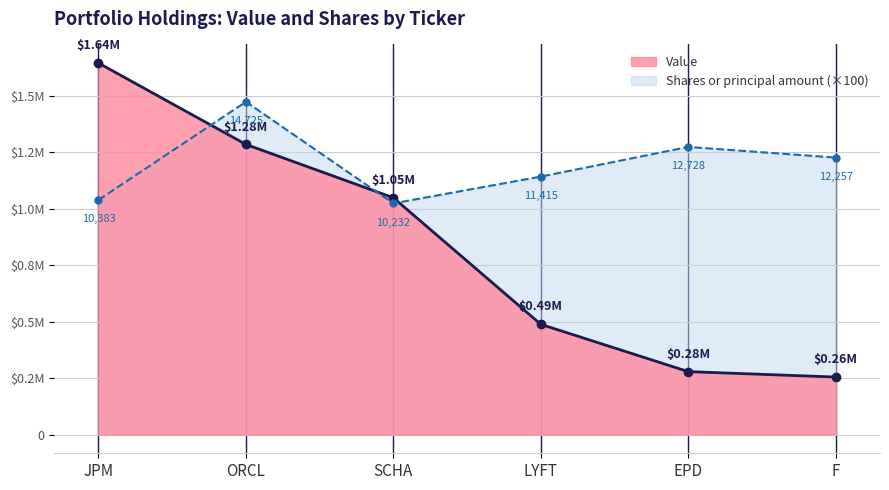

True or false: Shares or principal amount and Value intersect in this chart.

True